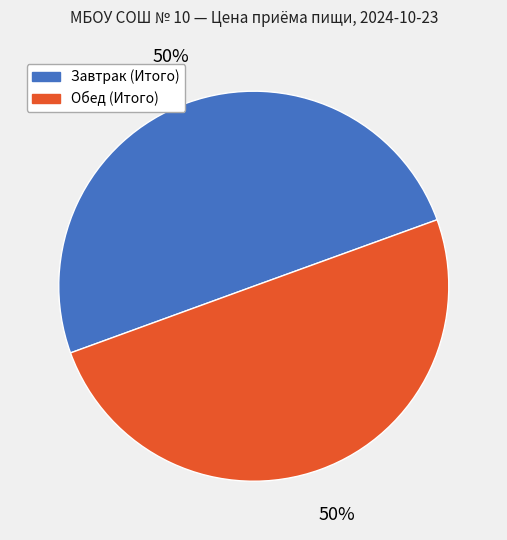

How many slices are in this pie chart?

2